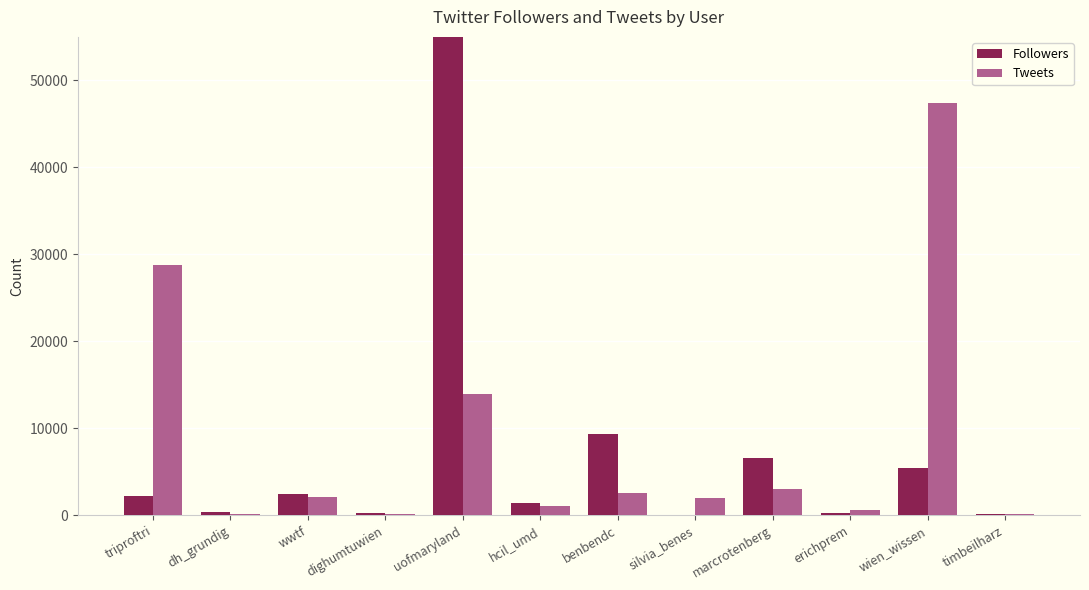

Rank the series by their maximum value, from highest to lowest.

Followers, Tweets